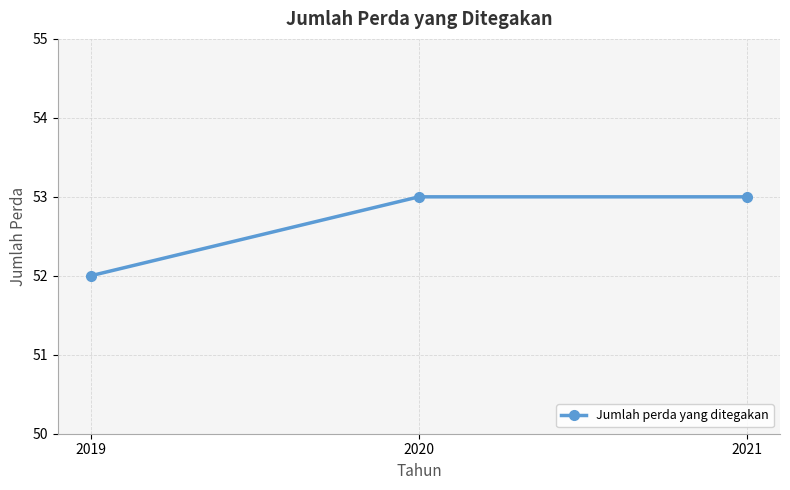

Reading left to right, what are all the values shown in this chart?

52	53	53